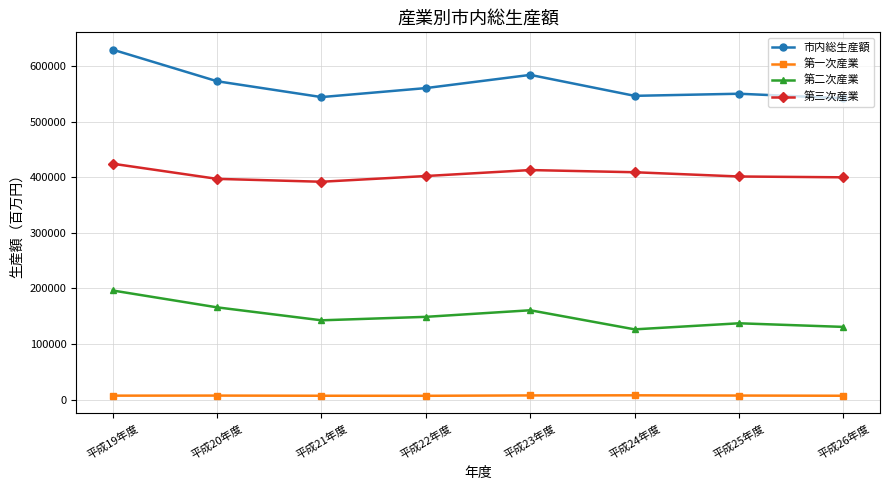

How many data points in 第一次産業 are less than 7481?

4